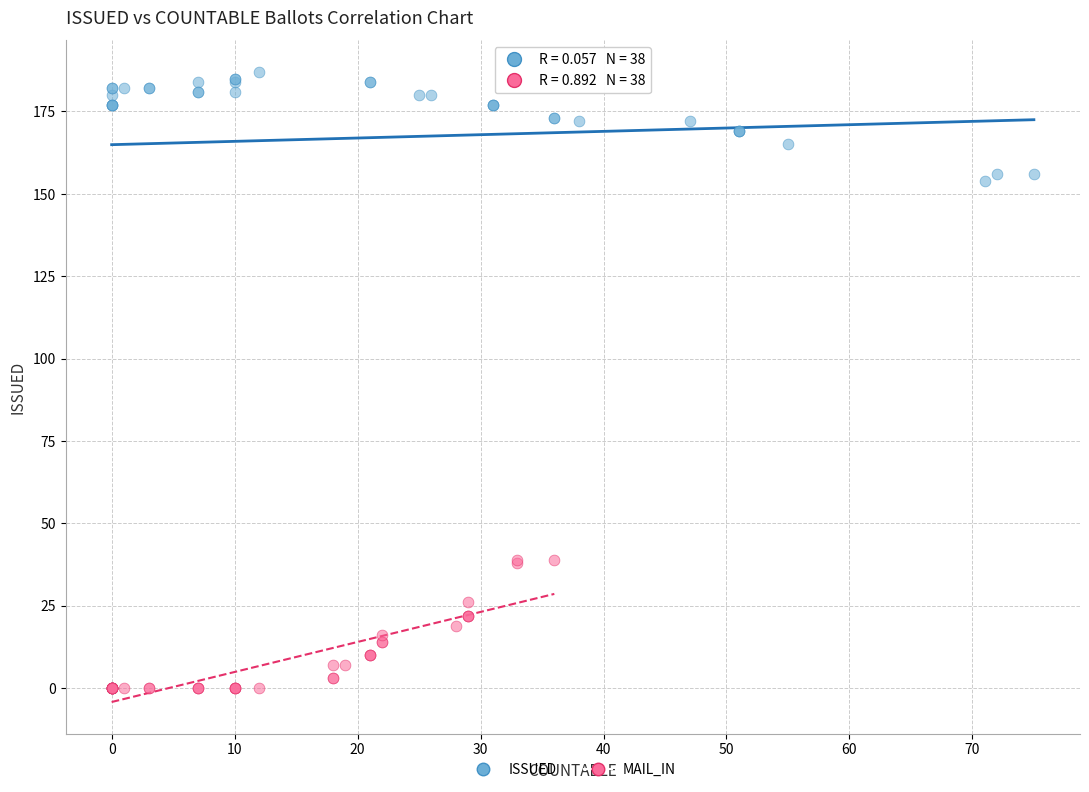

Which series contains the highest Y value?

ISSUED